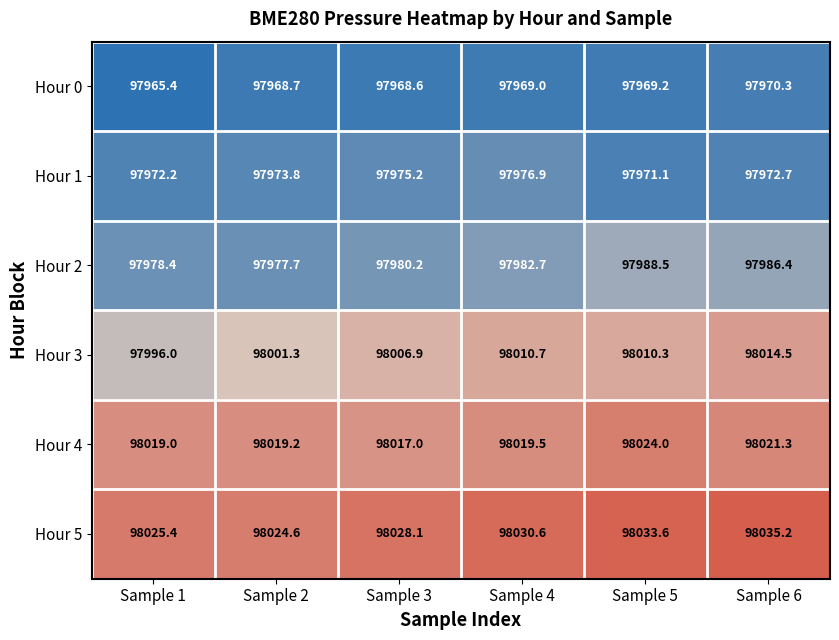

How many data points in Hour 1 are above 97973?

3